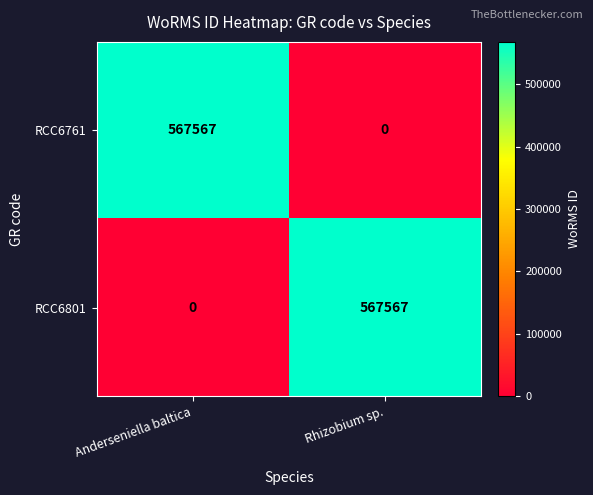

What is the total value across all series at Anderseniella baltica?

567567